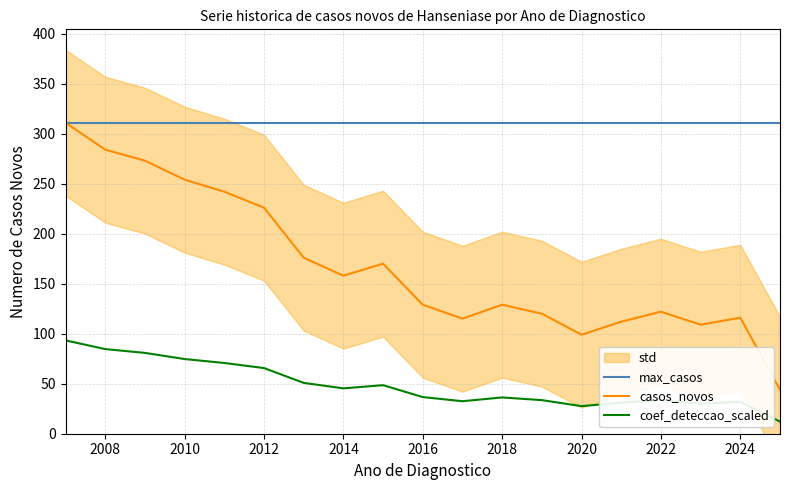

How many interior local peaks does the Coeficiente de Deteccao series have?

4